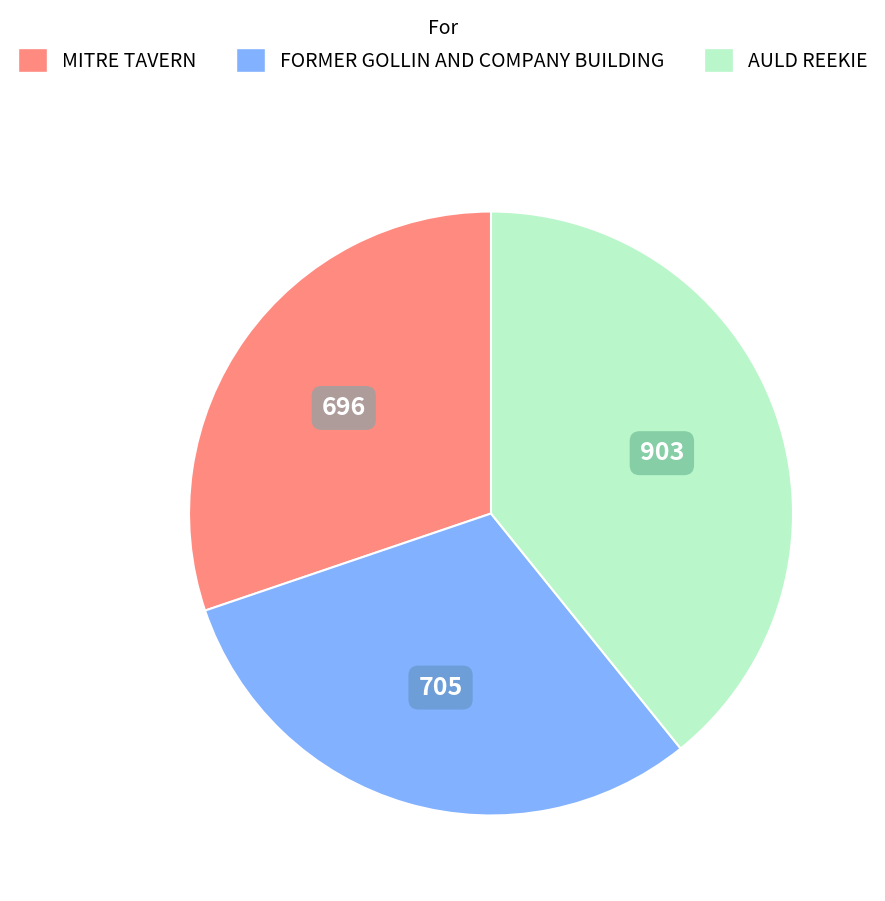

Does any single category account for the majority?

No